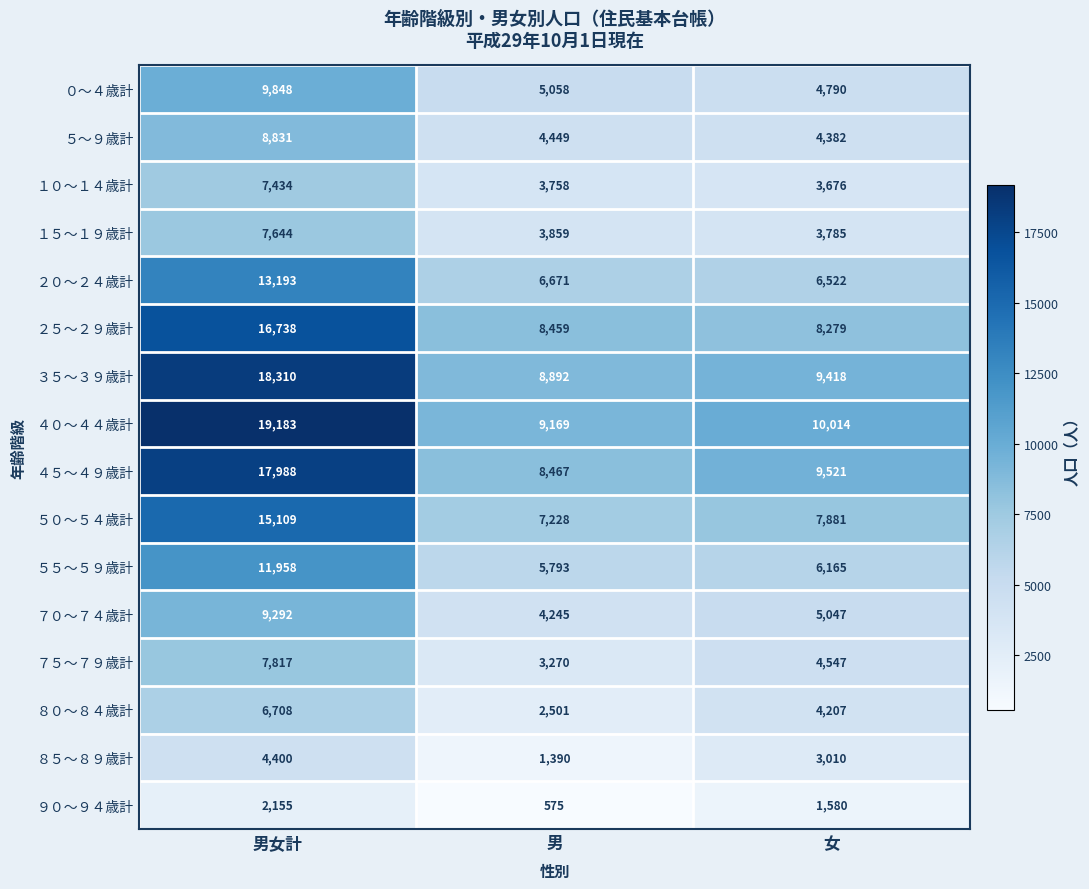

Count the number of categories in the chart.

3